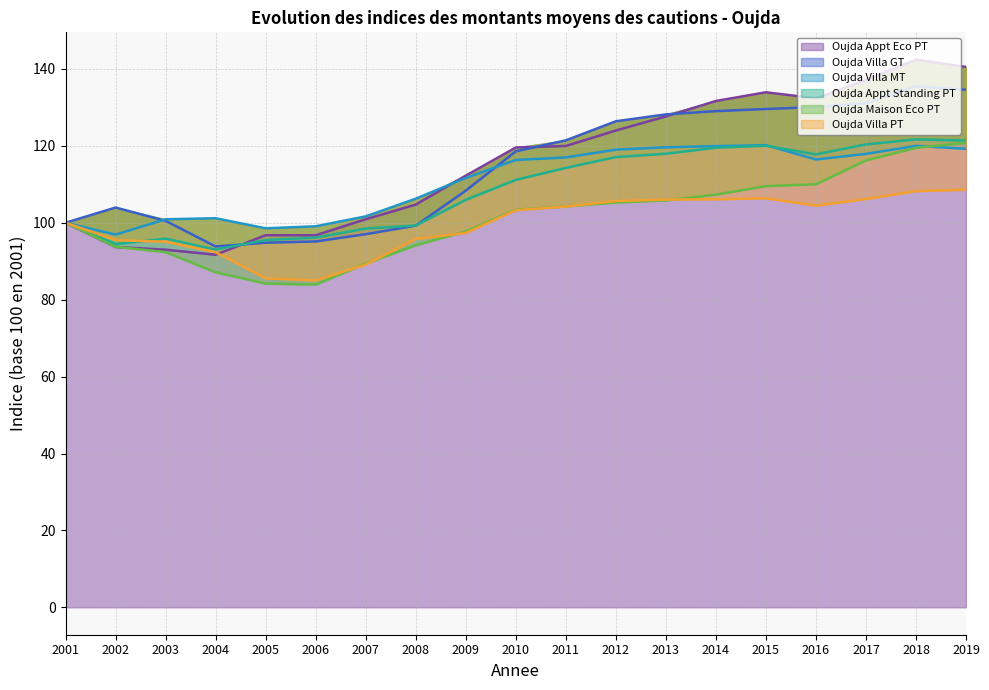

Which category has the lowest value across all series?

2006